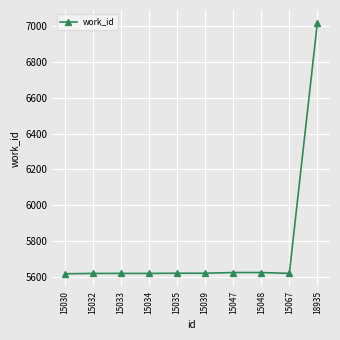

What is the value of the 5th point from the left?

5619